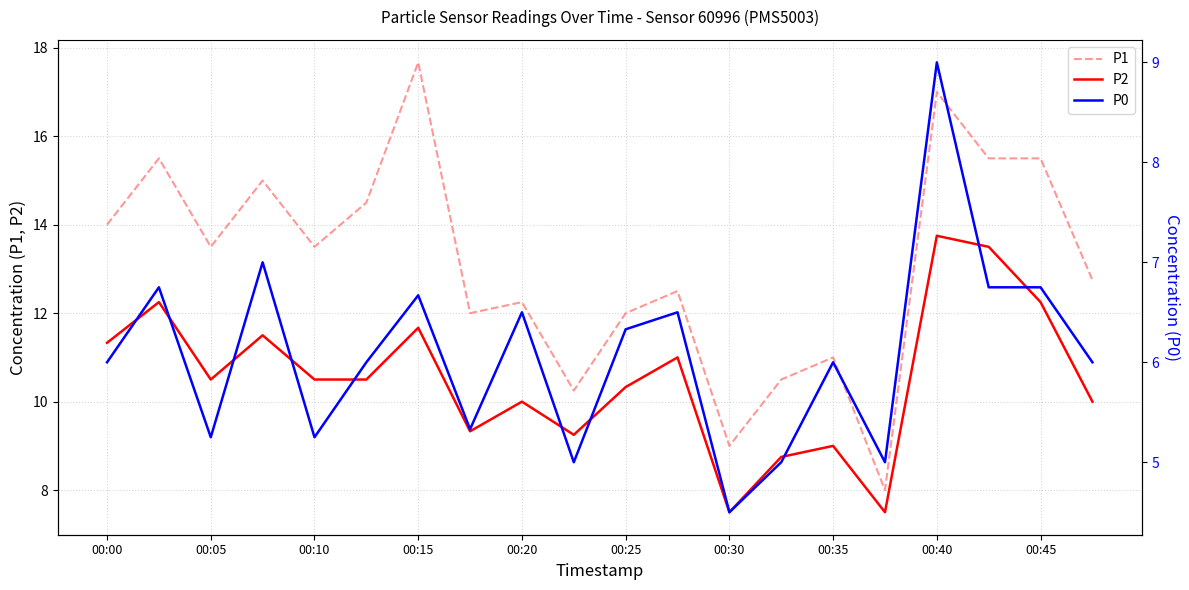

True or false: P0 has more than 2 points higher than both neighbors.

True